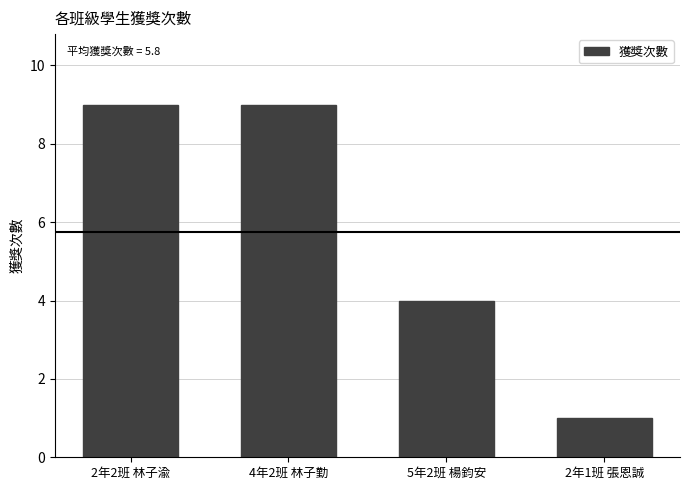

What is the greatest value displayed?

9